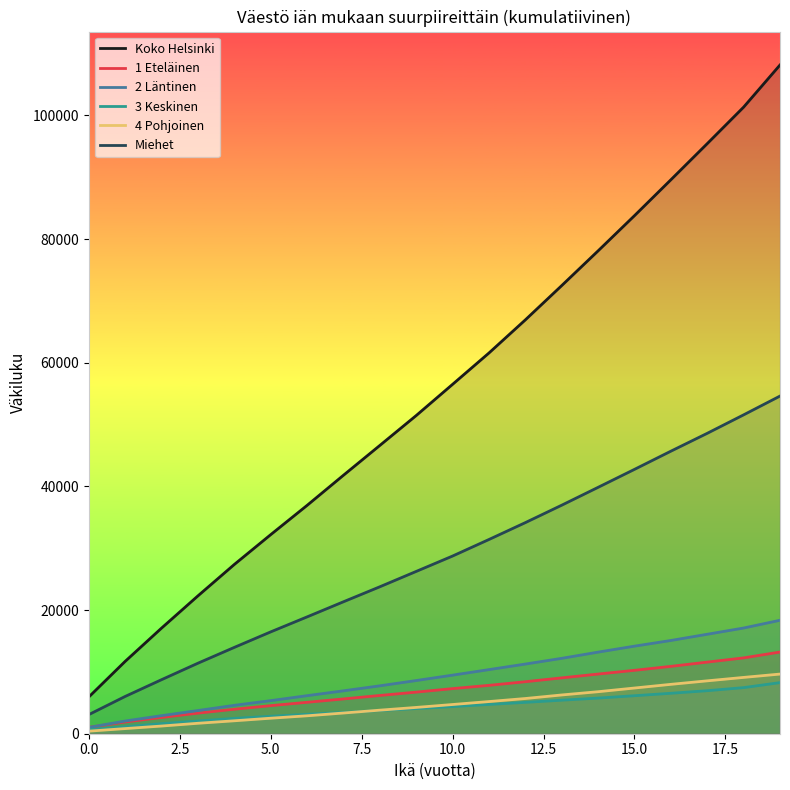

List the series in order of their peak value, highest first.

Koko Helsinki, Miehet, 2 Läntinen, 1 Eteläinen, 4 Pohjoinen, 3 Keskinen